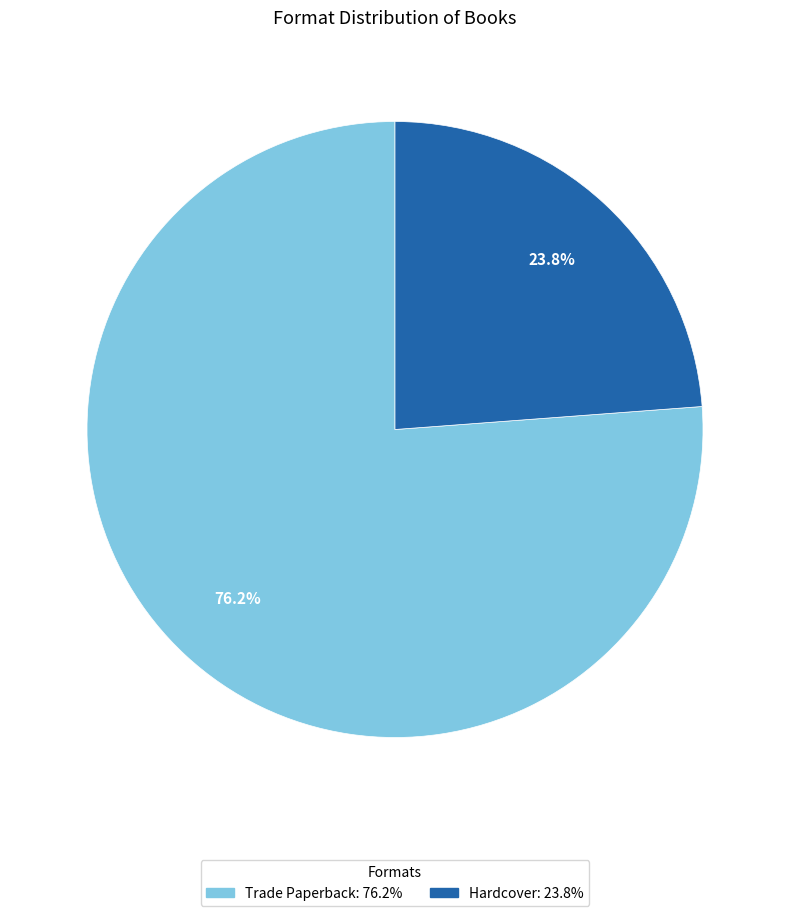

The Hardcover slice represents 24% of the pie. True or false?

True